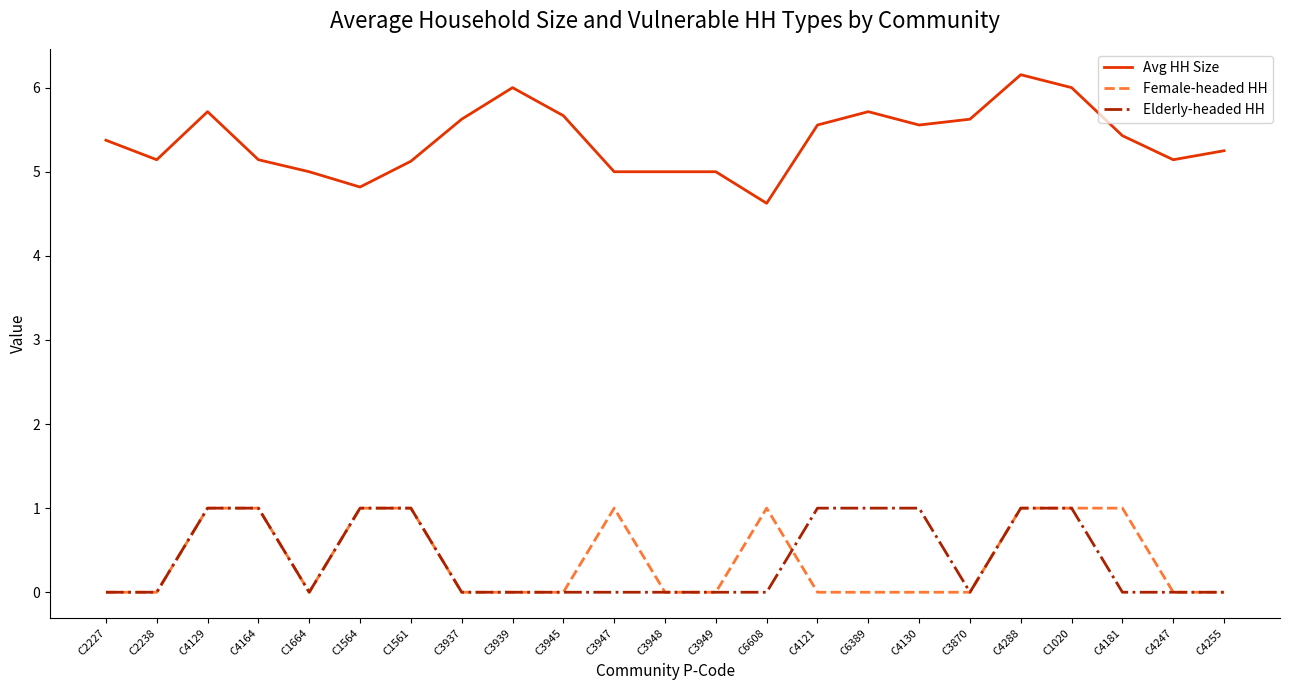

What is the maximum value for Avg HH Size?

6.2